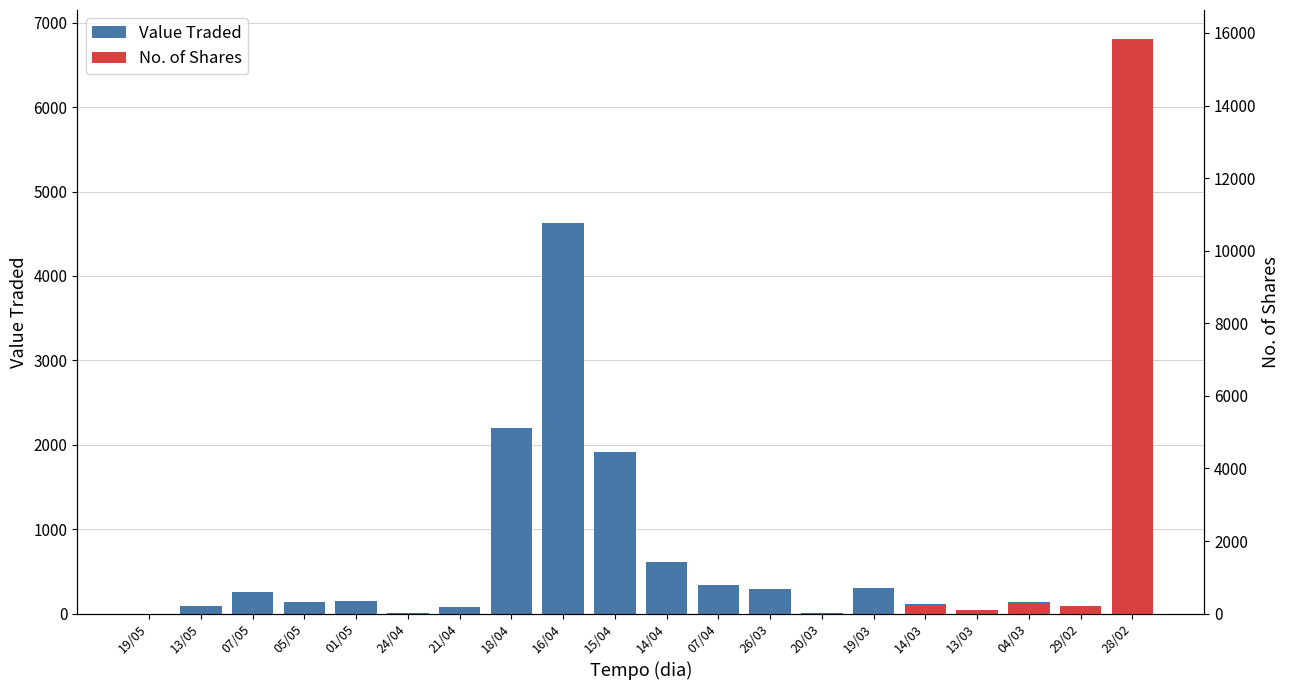

What is the greatest value displayed?

6811